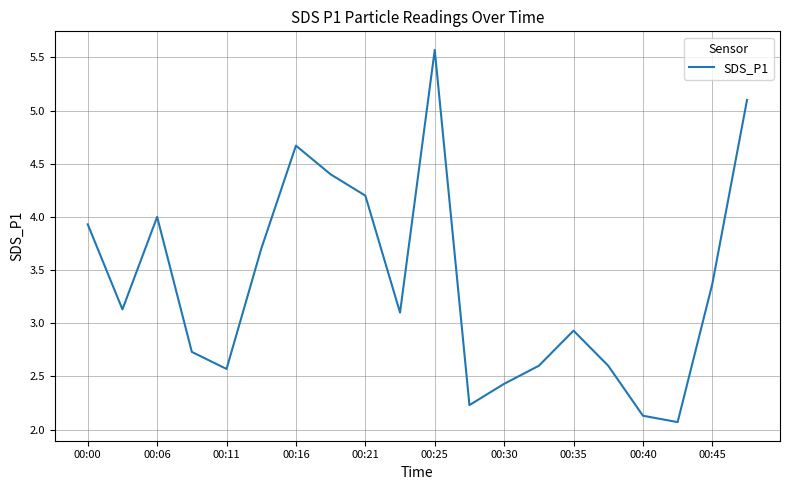

What is the minimum value shown in the chart?

2.1